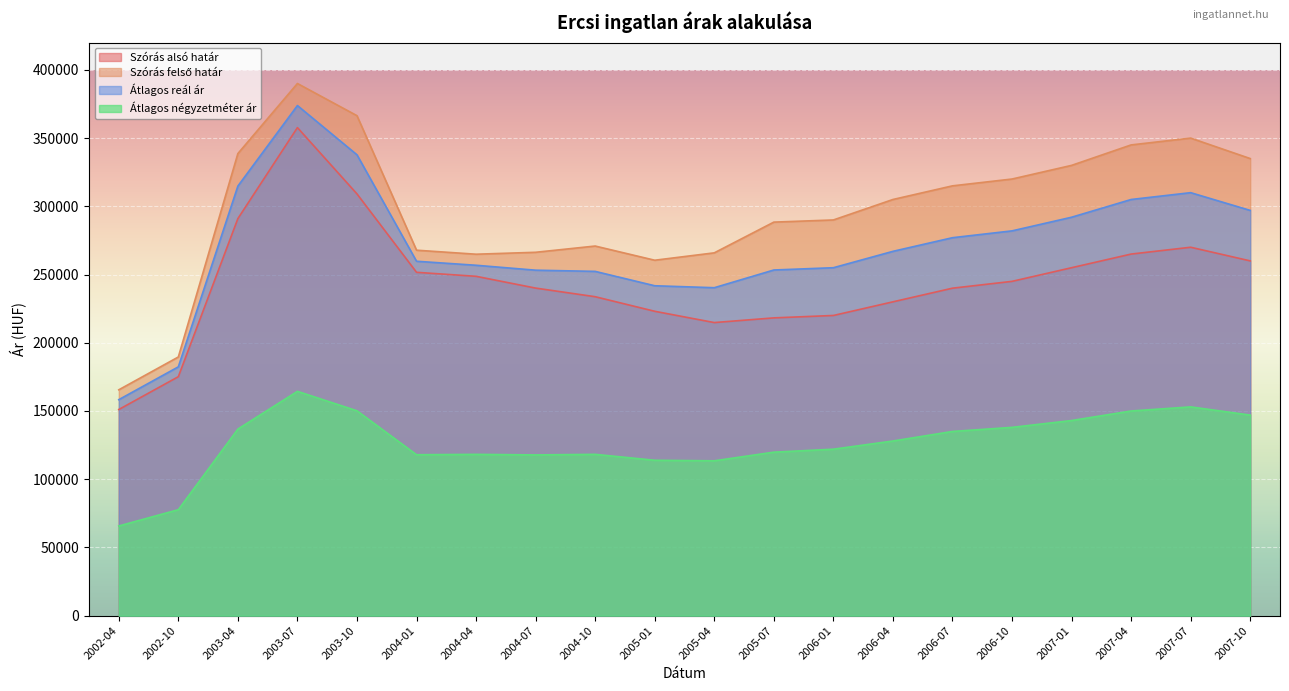

In Szórás felső határ, how many points are higher than both neighbors (excluding endpoints)?

3